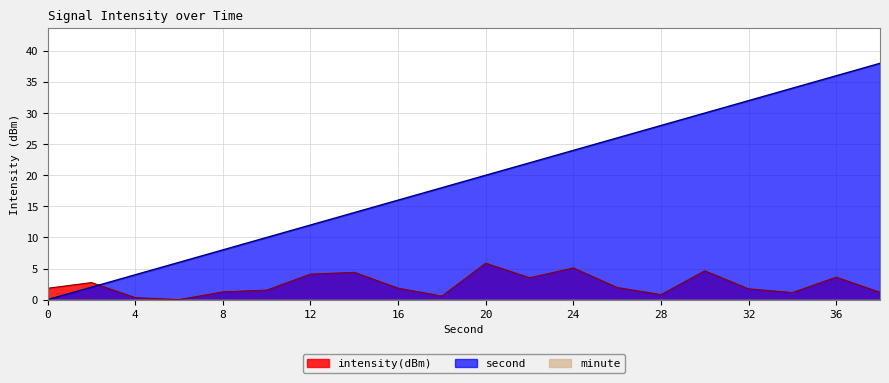

Which series has the largest range (max minus min)?

second